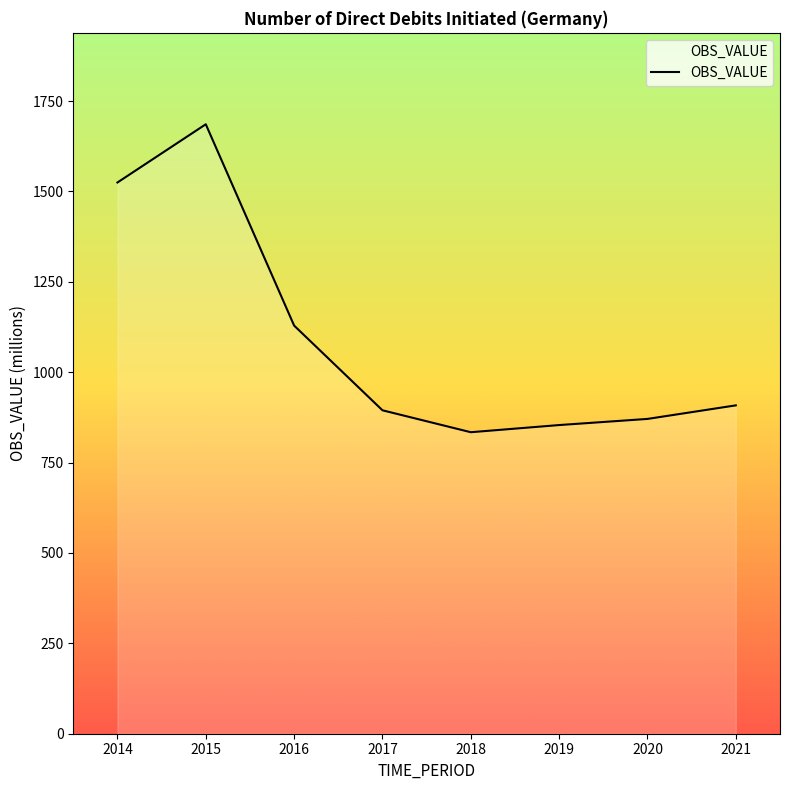

At which category does the chart reach its peak across all series?

2015